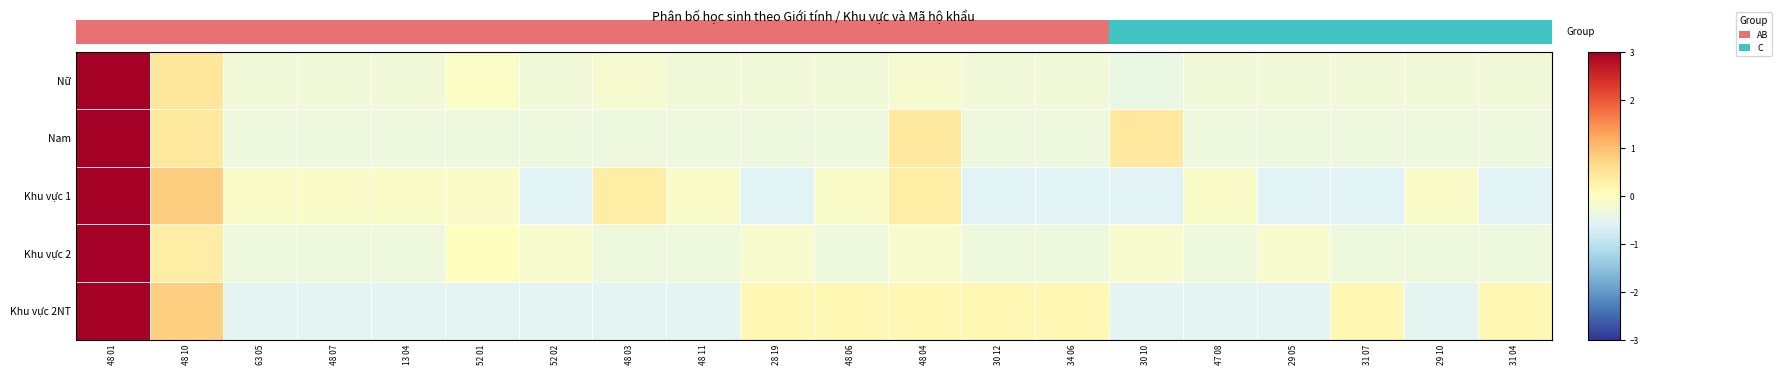

What is the minimum value shown in the chart?

-0.6